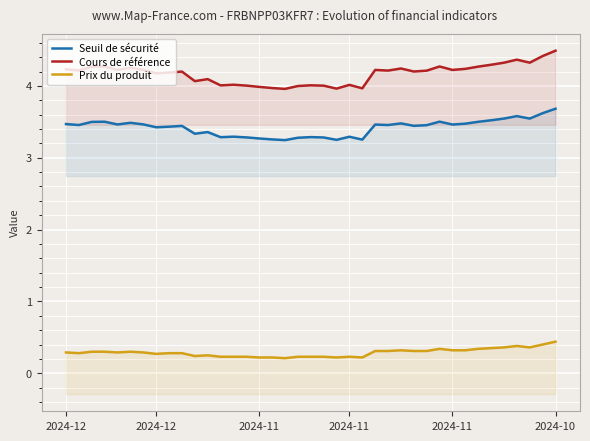

Reading right to left, what are all the values shown in this chart?

Seuil de sécurité: 3.7	3.6	3.5	3.6	3.5	3.5	3.5	3.5	3.5	3.5	3.5	3.4	3.5	3.5	3.5	3.3	3.3	3.2	3.3	3.3	3.3	3.2	3.3	3.3	3.3	3.3	3.3	3.4	3.3	3.4	3.4	3.4	3.5	3.5	3.5	3.5	3.5	3.5	3.5
Cours de référence: 4.5	4.4	4.3	4.4	4.3	4.3	4.3	4.2	4.2	4.3	4.2	4.2	4.2	4.2	4.2	4.0	4.0	4.0	4.0	4.0	4.0	4.0	4.0	4.0	4.0	4.0	4.0	4.1	4.1	4.2	4.2	4.2	4.2	4.3	4.2	4.3	4.3	4.2	4.2
Prix du produit: 0.4	0.4	0.4	0.4	0.4	0.3	0.3	0.3	0.3	0.3	0.3	0.3	0.3	0.3	0.3	0.2	0.2	0.2	0.2	0.2	0.2	0.2	0.2	0.2	0.2	0.2	0.2	0.2	0.2	0.3	0.3	0.3	0.3	0.3	0.3	0.3	0.3	0.3	0.3